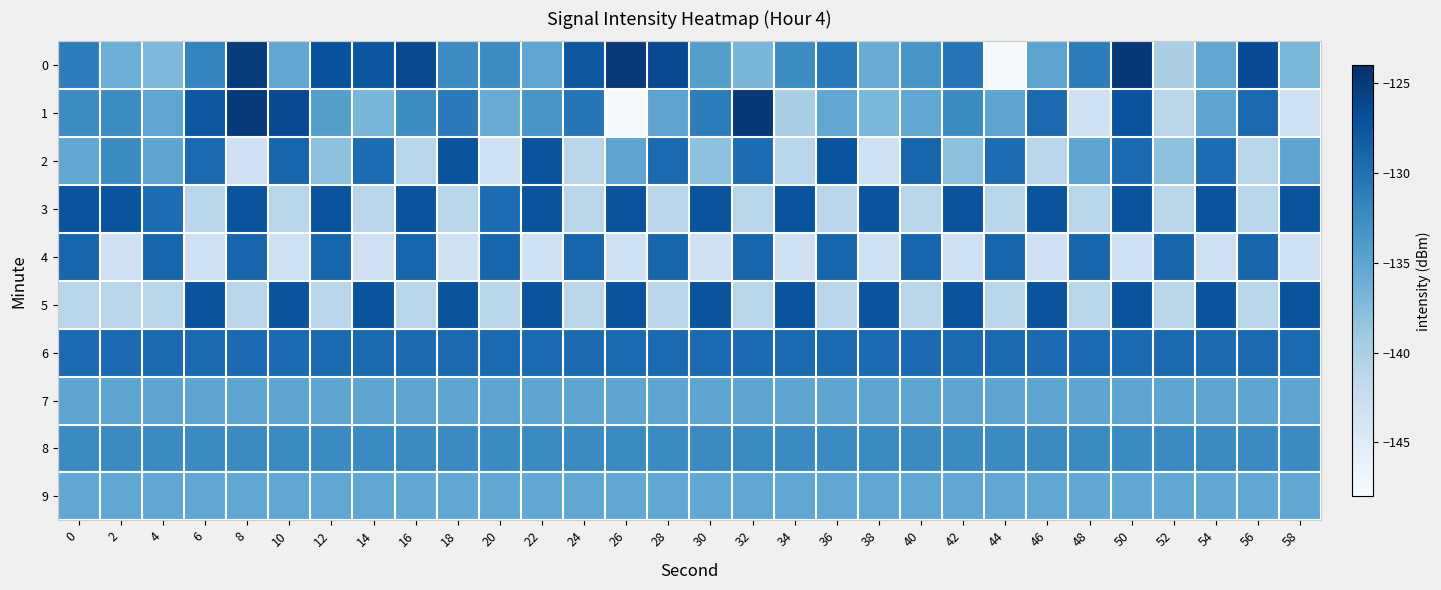

Rank the series at 4 from highest to lowest value.

4, 6, 3, 8, 2, 7, 1, 9, 0, 5